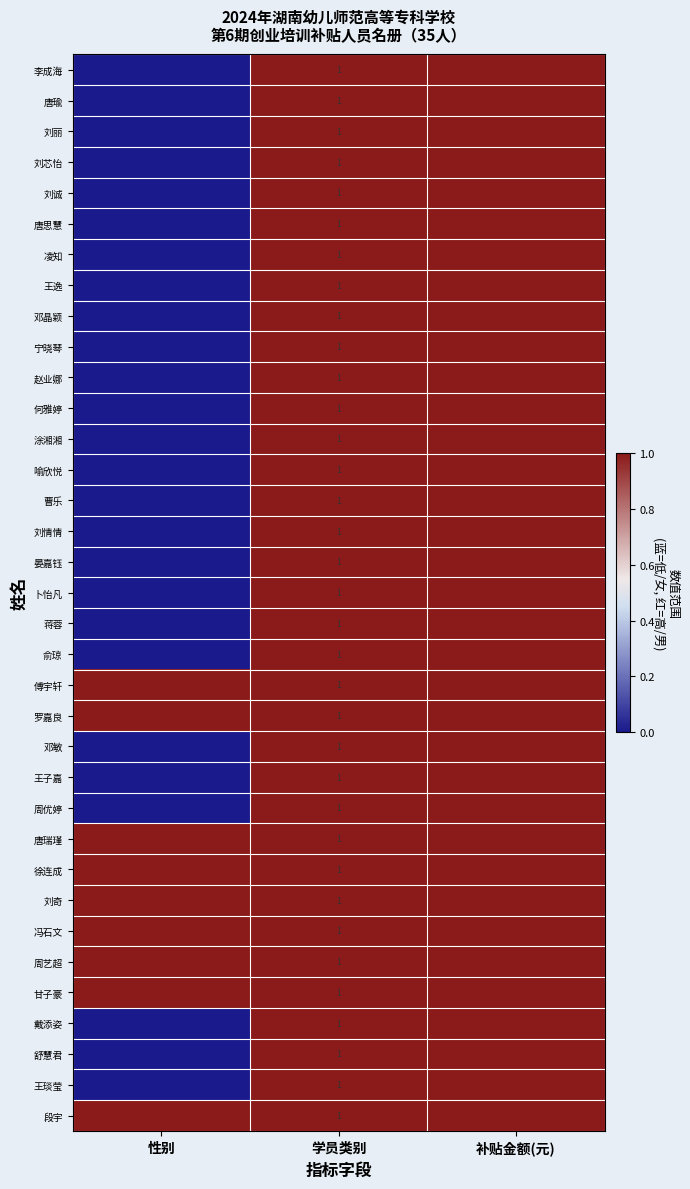

The 刘奇 series shows 1500 at 补贴金额(元). True or false?

True